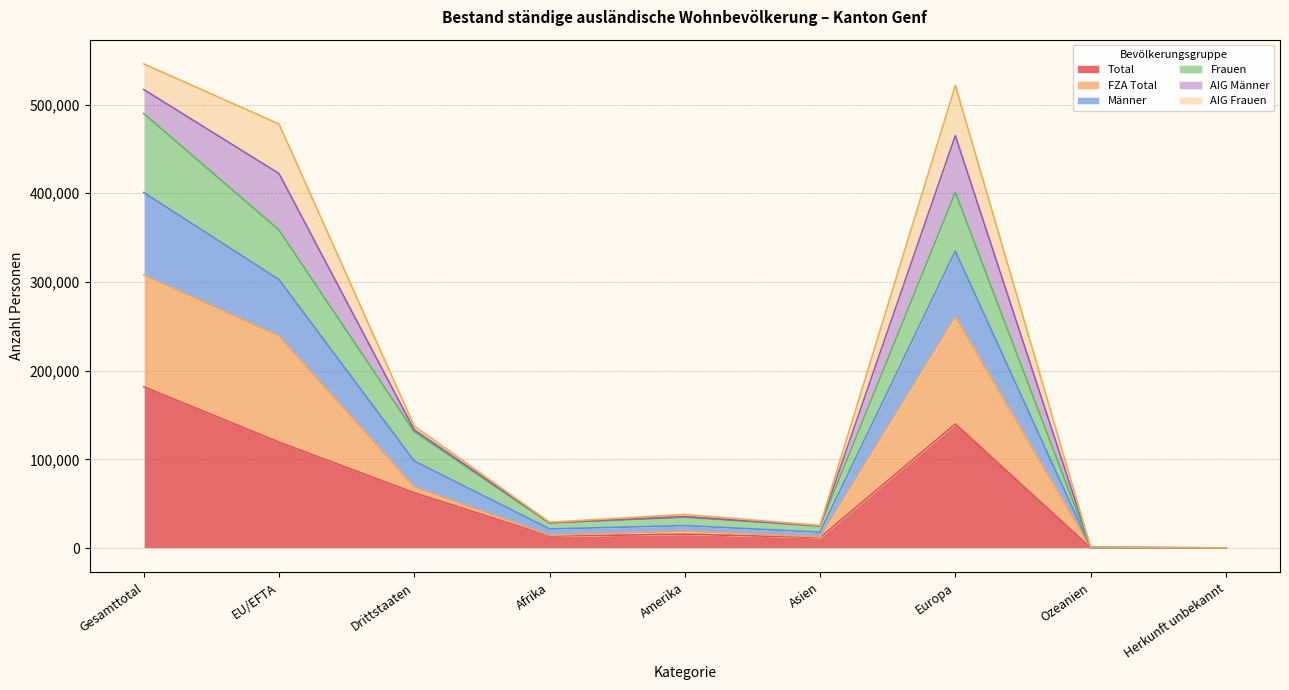

Is it true that Männer equals 286 at Herkunft unbekannt?

True